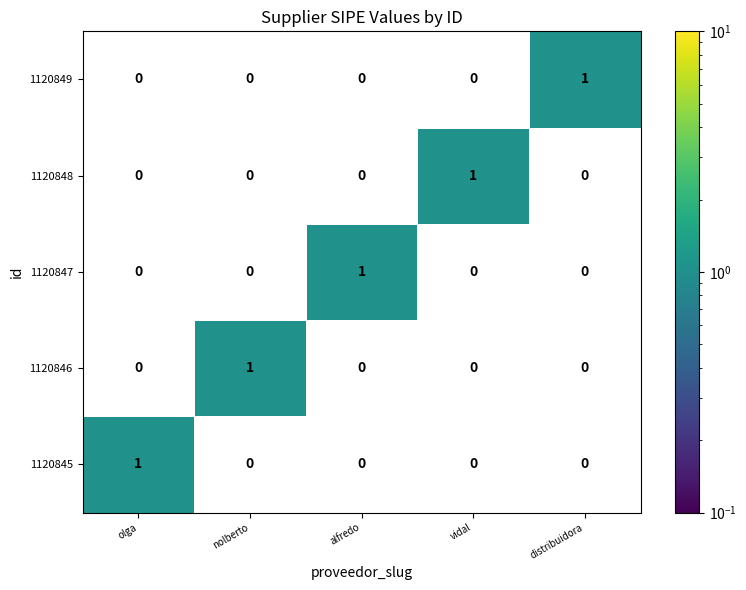

The value of 1120849 at olga is 0. True or false?

True